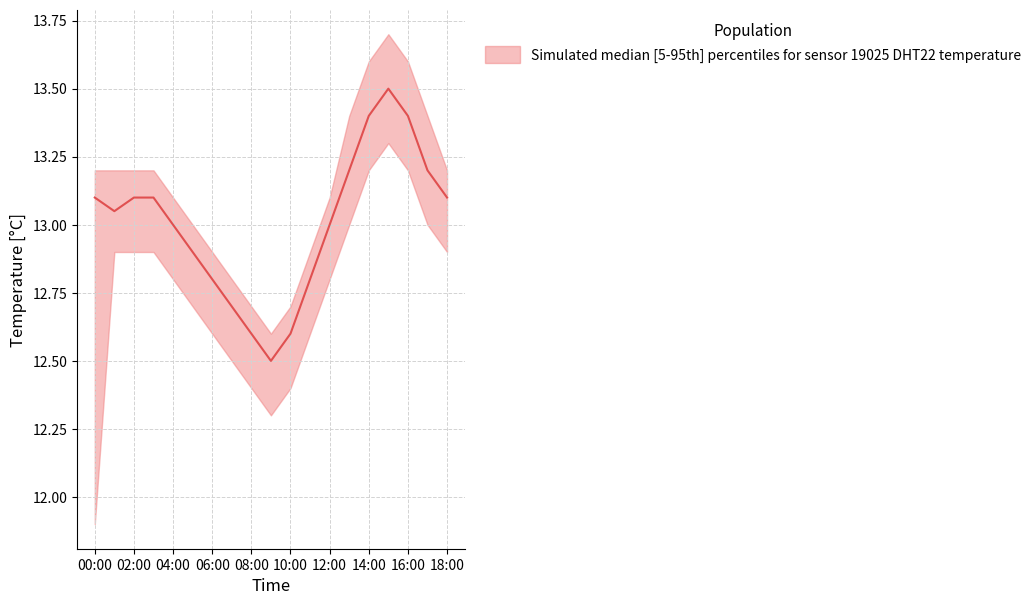

Reading right to left, what are all the values shown in this chart?

temperature_median: 18:00=13.1	17:00=13.2	16:00=13.4	15:00=13.5	14:00=13.4	13:00=13.2	12:00=13.0	11:00=12.8	10:00=12.6	09:00=12.5	08:00=12.6	07:00=12.7	06:00=12.8	05:00=12.9	04:00=13.0	03:00=13.1	02:00=13.1	01:00=13.1	00:00=13.1
temperature_upper: 18:00=13.2	17:00=13.4	16:00=13.6	15:00=13.7	14:00=13.6	13:00=13.4	12:00=13.1	11:00=12.9	10:00=12.7	09:00=12.6	08:00=12.7	07:00=12.8	06:00=12.9	05:00=13.0	04:00=13.1	03:00=13.2	02:00=13.2	01:00=13.2	00:00=13.2
temperature_lower: 18:00=12.9	17:00=13.0	16:00=13.2	15:00=13.3	14:00=13.2	13:00=13.0	12:00=12.8	11:00=12.6	10:00=12.4	09:00=12.3	08:00=12.4	07:00=12.5	06:00=12.6	05:00=12.7	04:00=12.8	03:00=12.9	02:00=12.9	01:00=12.9	00:00=11.9